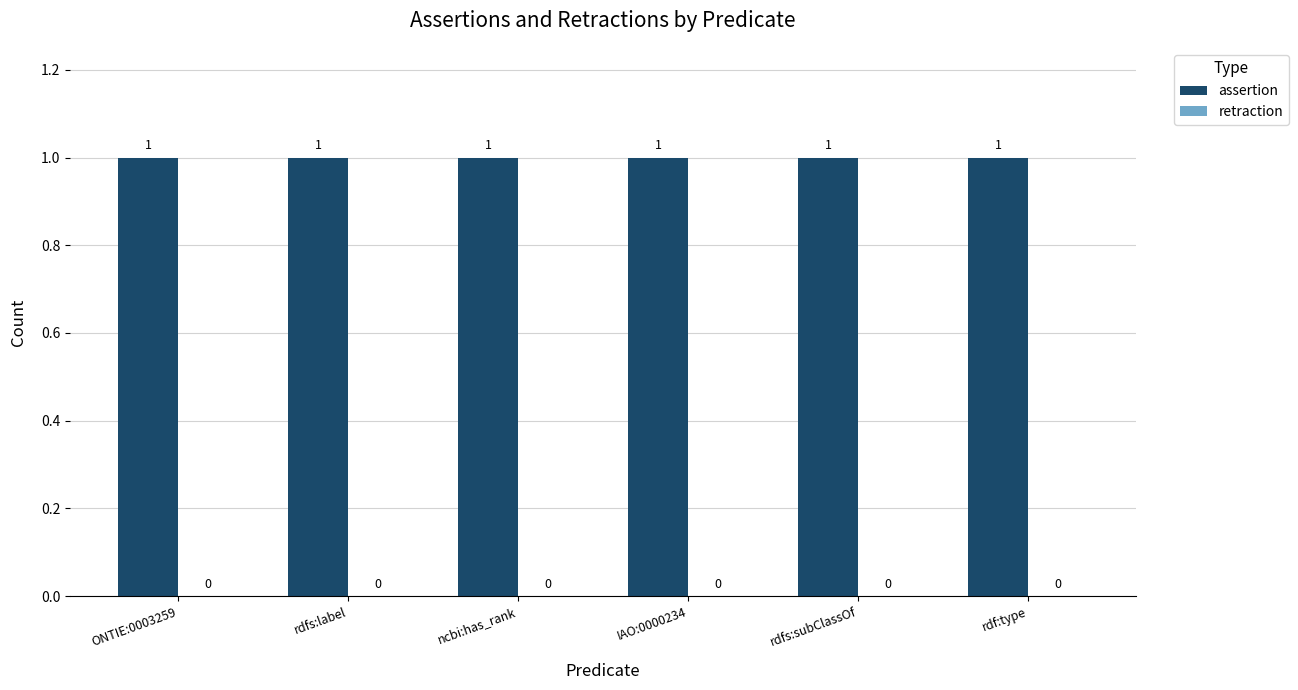

Does the chart contain stacked bars?

No